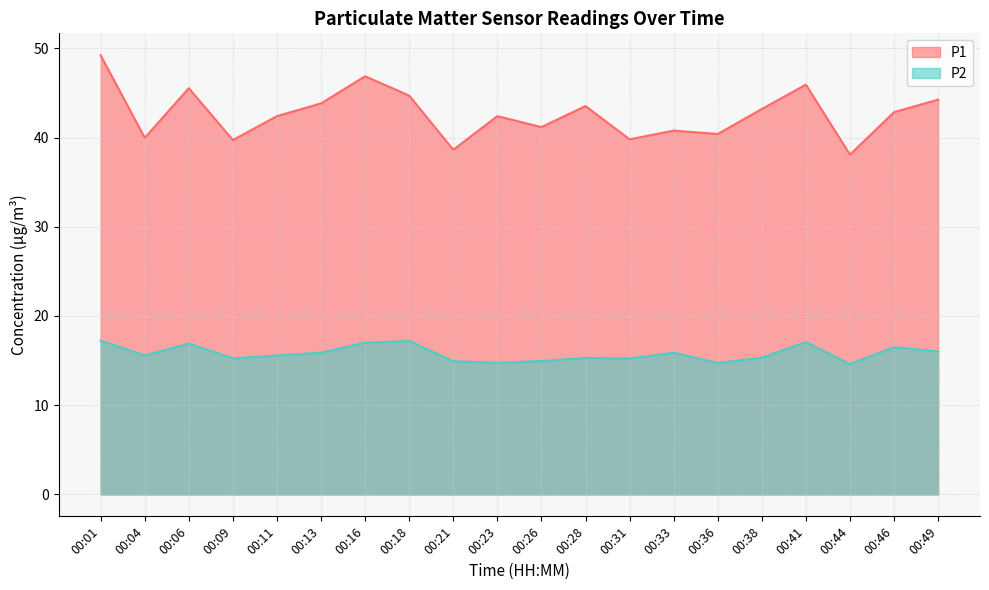

Where is P2 nearest to the value 15?

00:26